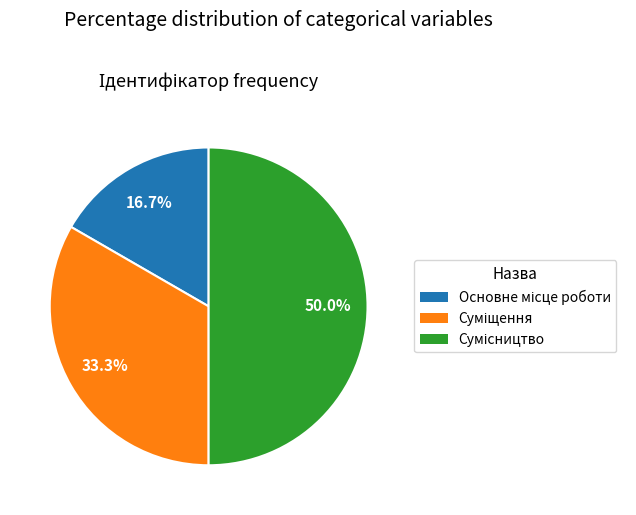

To the nearest percent, what is the average slice percentage?

33%